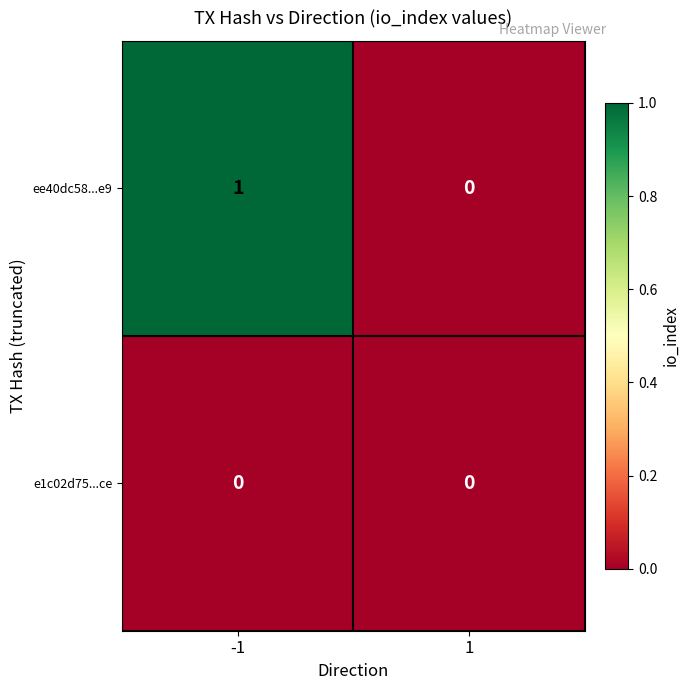

Reading left to right, list all the values displayed in this chart.

ee40dc58...e9: -1=1	1=0
e1c02d75...ce: -1=0	1=0